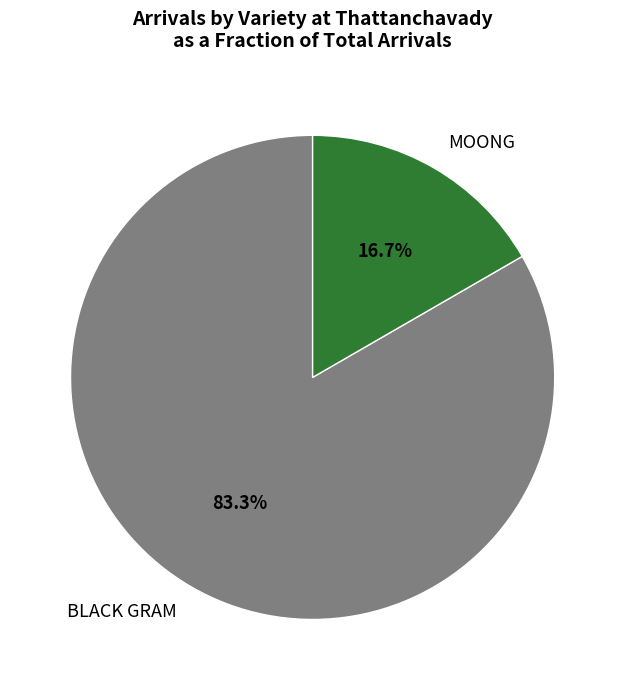

The MOONG slice represents 17% of the pie. True or false?

True